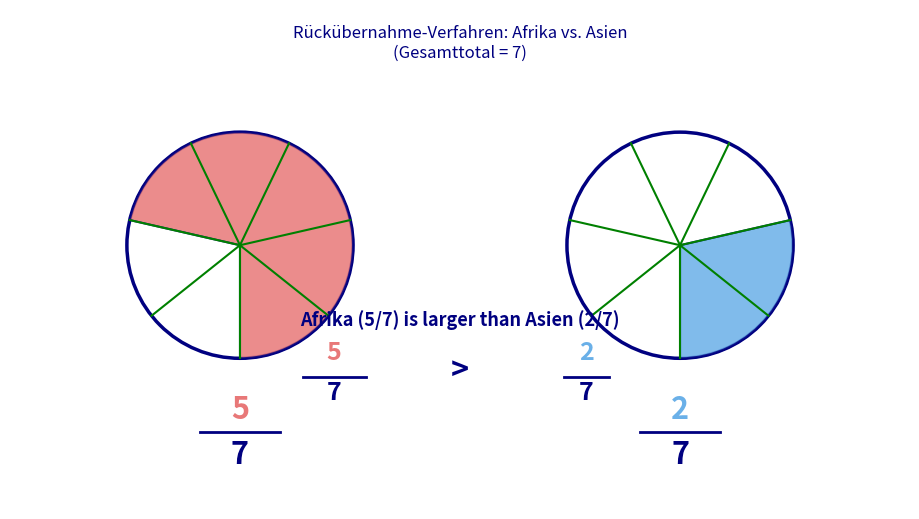

What is the total percentage of Asien and Afrika?

100.0%